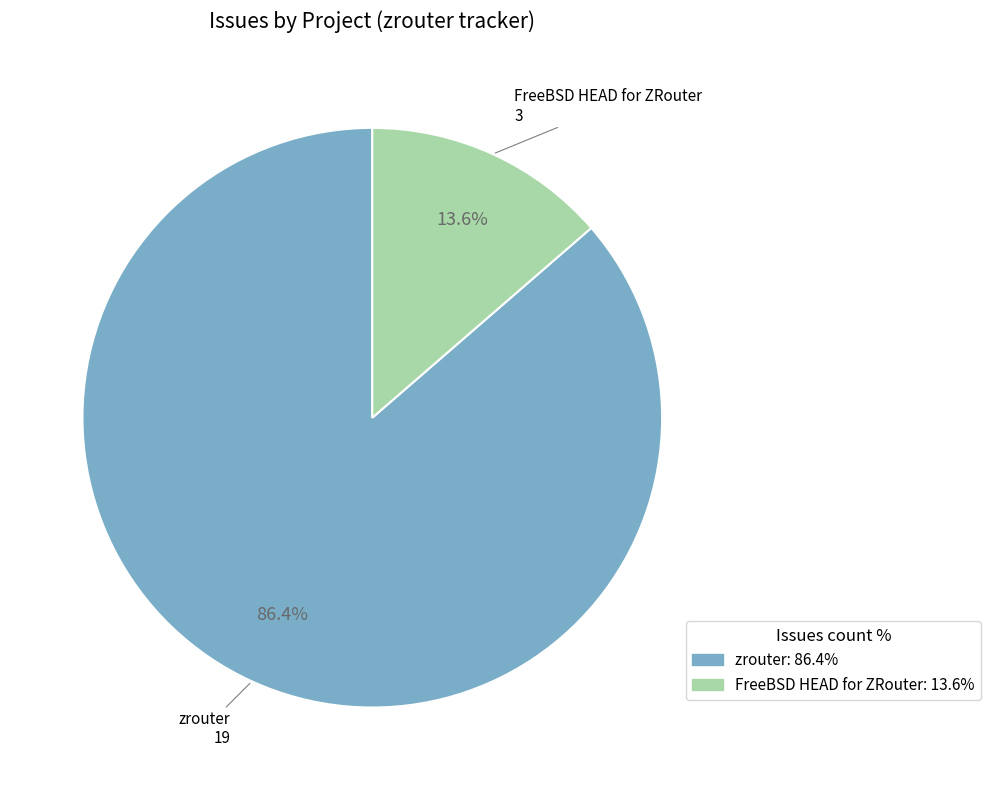

What percentage is the FreeBSD HEAD for ZRouter slice, to the nearest percent?

14%